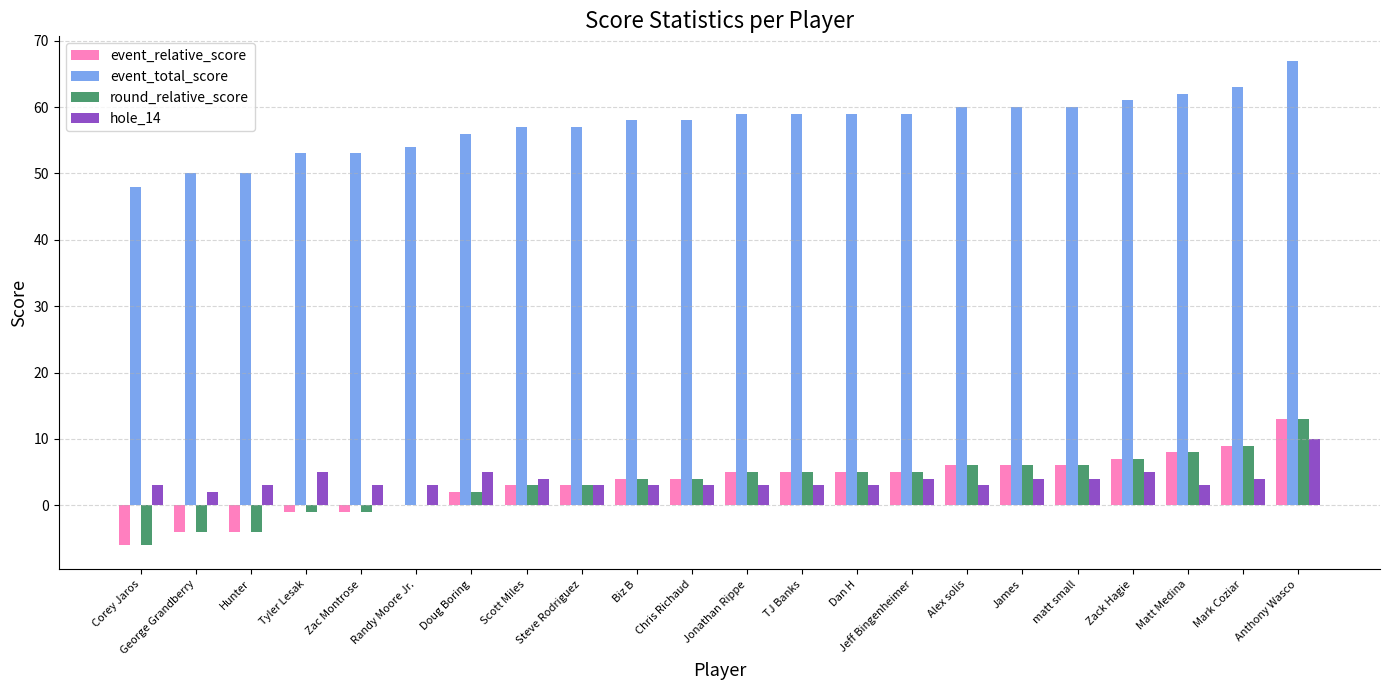

What is the total value across all series at Anthony Wasco?

103